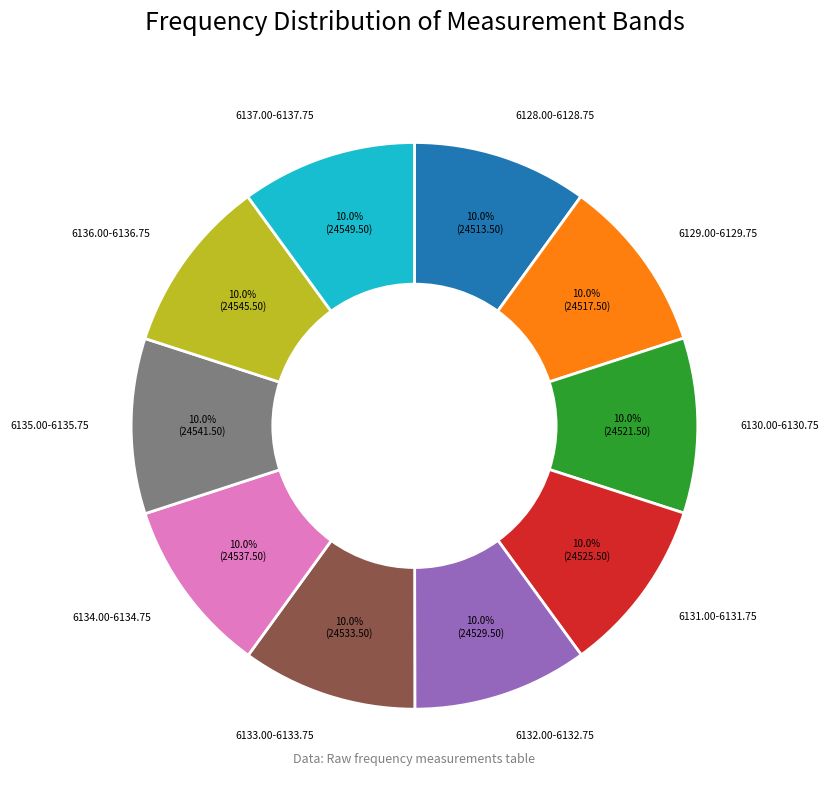

Is there a majority slice in this chart?

No